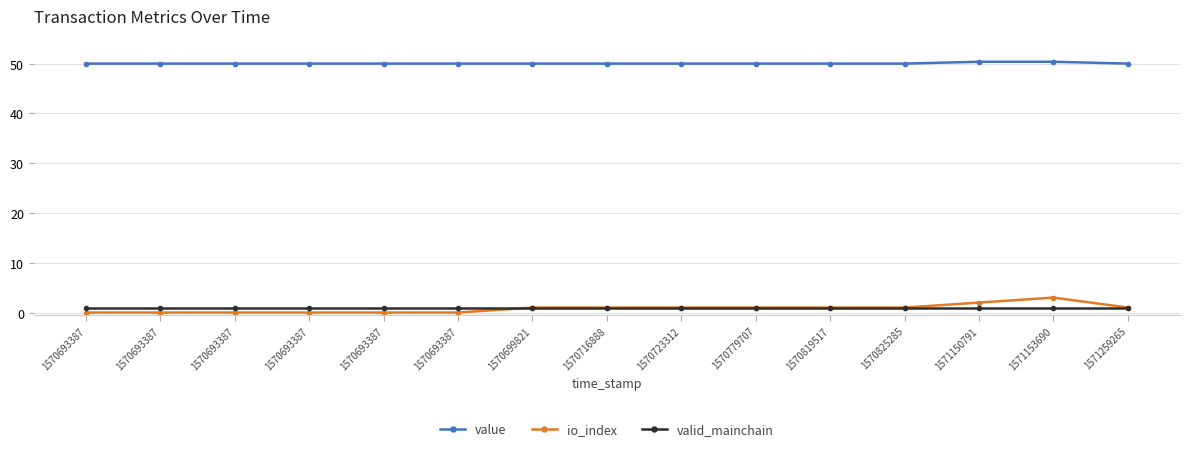

True or false: value and valid_mainchain cross at least once.

False